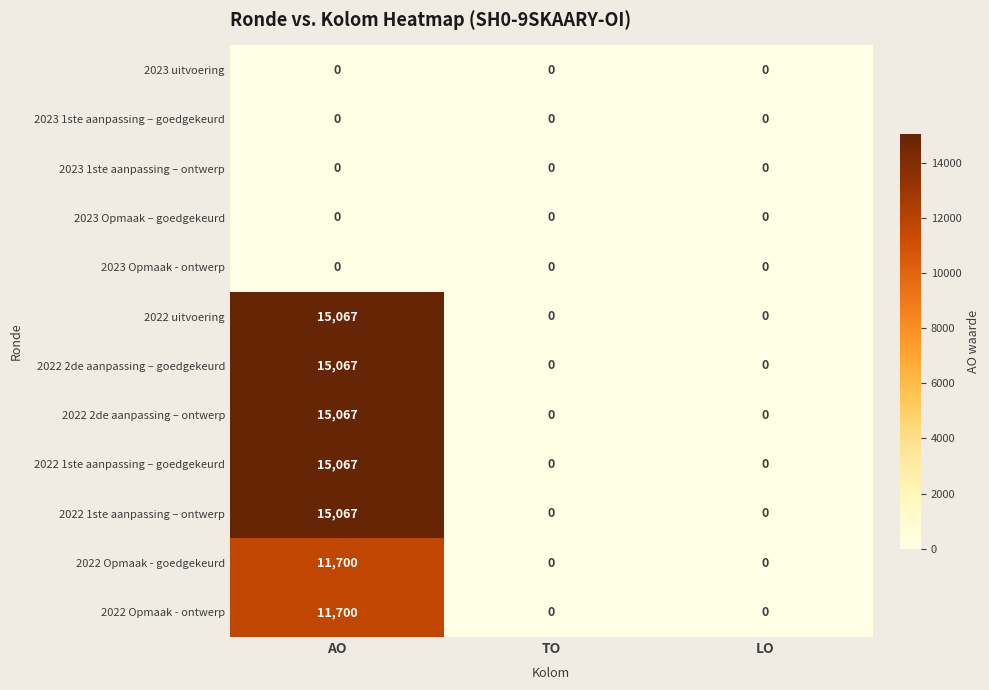

What is the difference between the maximum and minimum values in the 2022 1ste aanpassing – ontwerp series?

15067